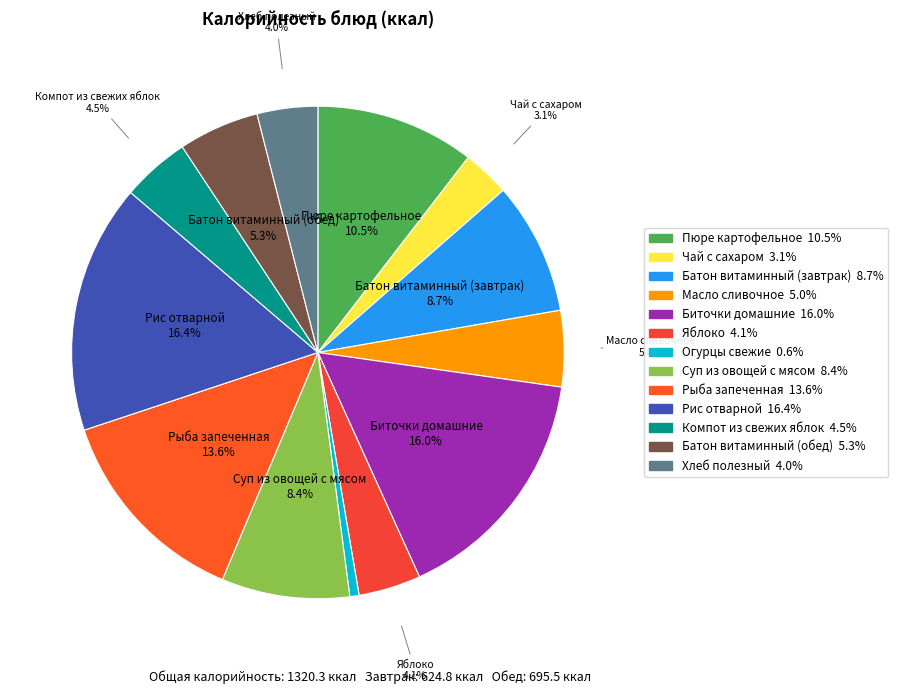

True or false: Рис отварной accounts for 16% of the total.

True